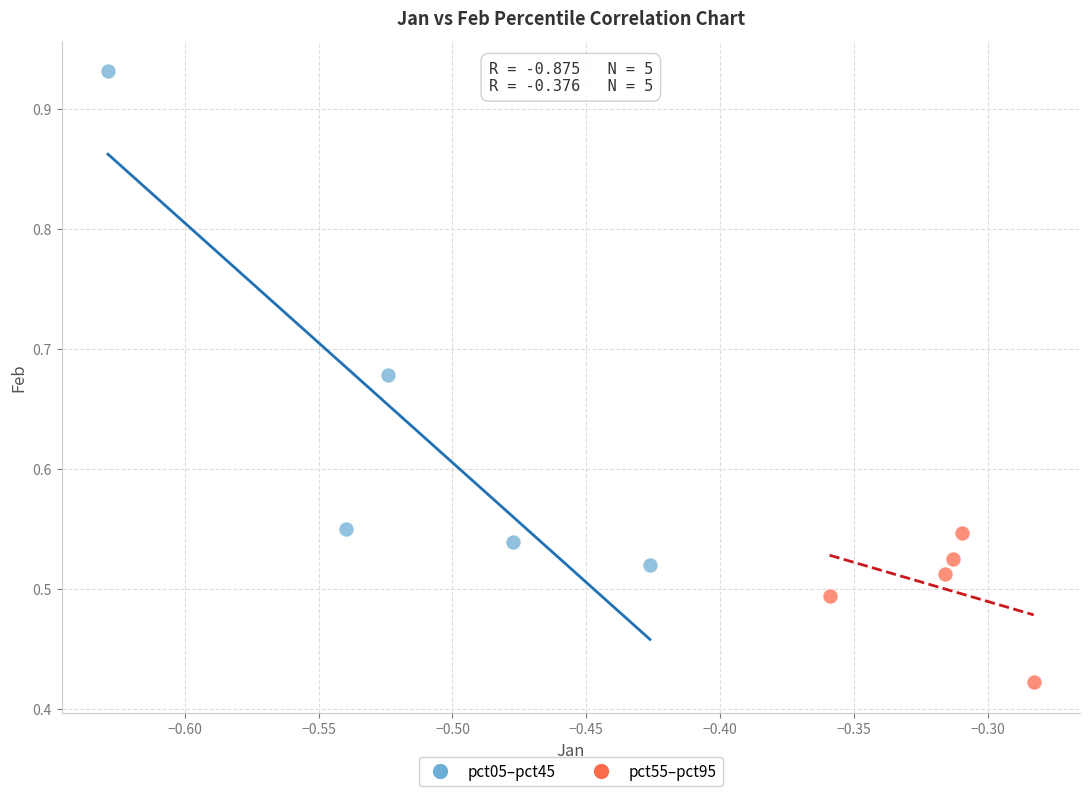

Which series contains the lowest Y value?

pct55–pct95